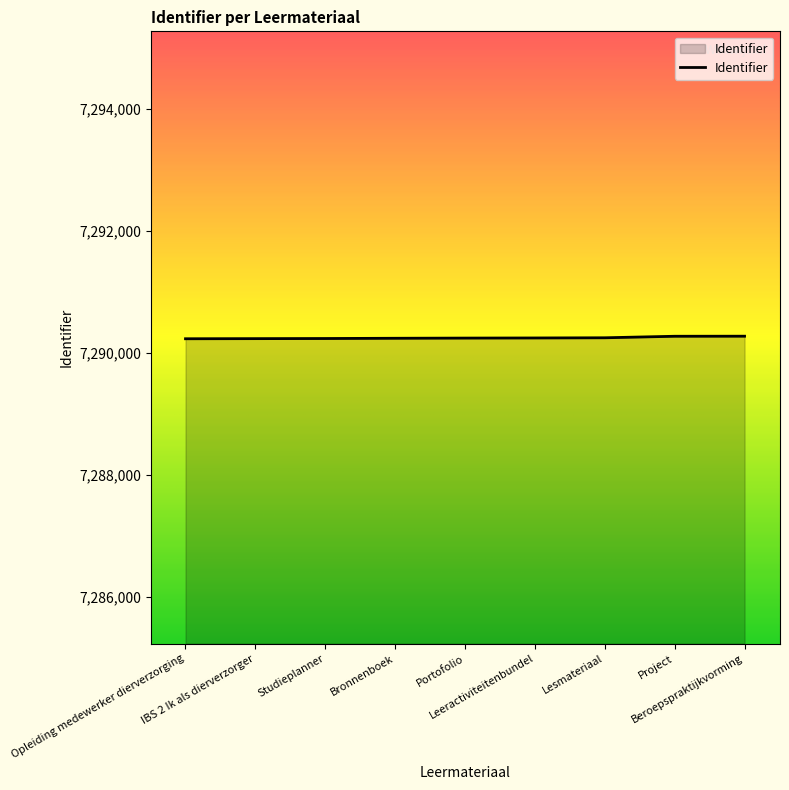

What is the average value?

7290244